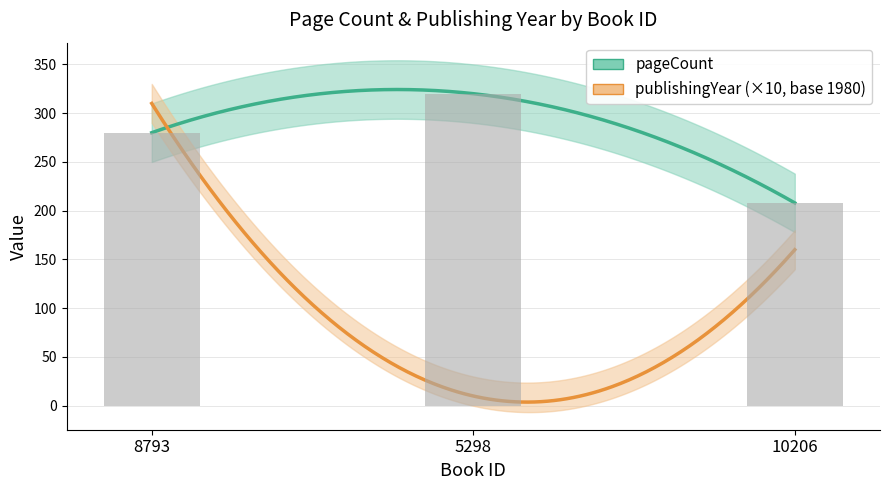

At which label is the value closest to 264?

8793